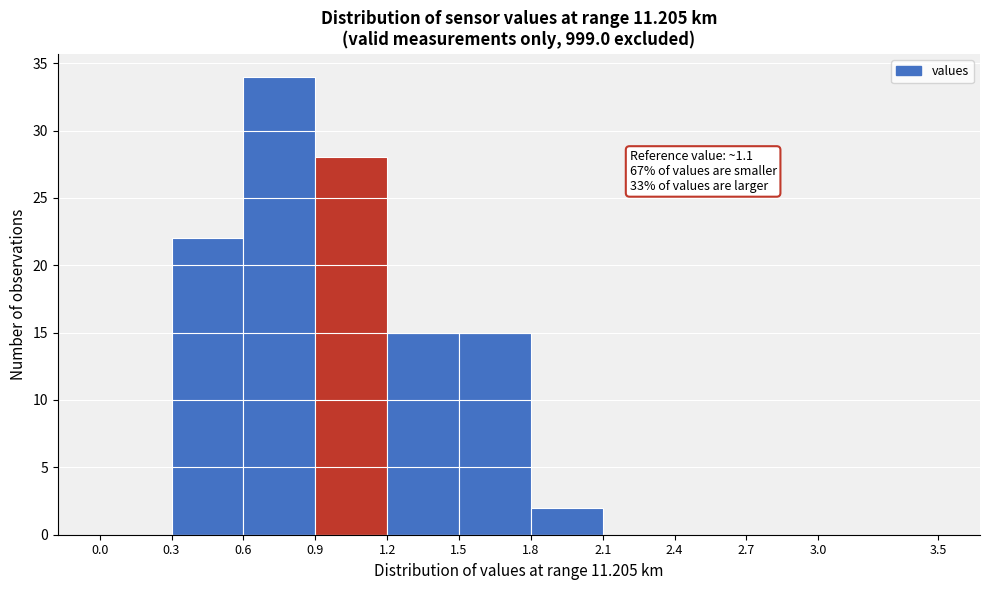

Over which range of the x-axis is the bar tallest?

0.6 to 0.9